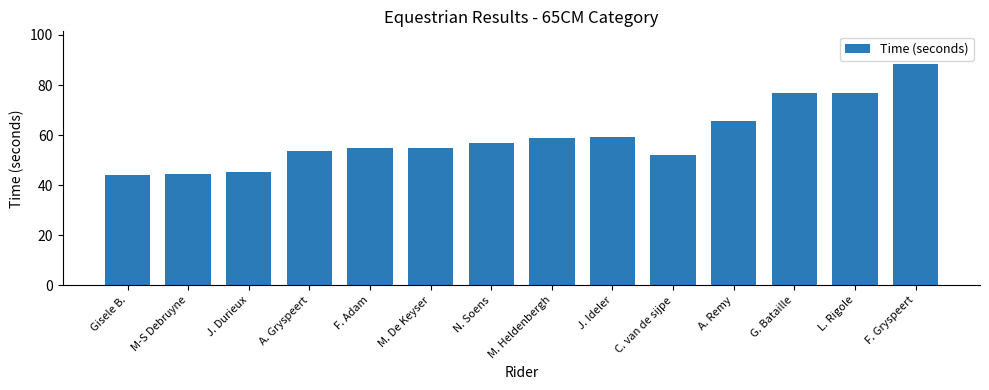

The value at C. van de sijpe is 52.2. True or false?

True